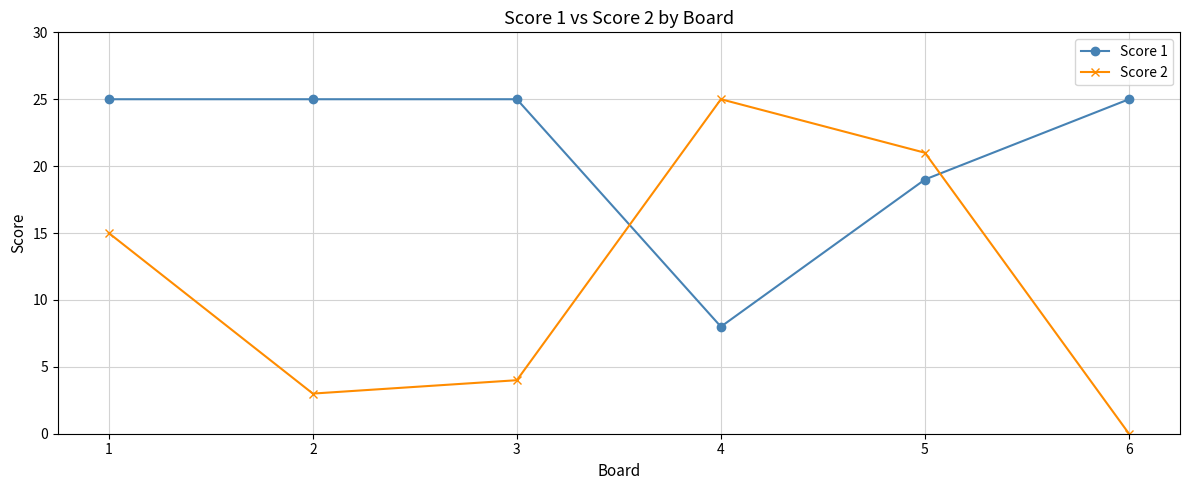

Reading right to left, transcribe all the data shown in this chart.

Score 1: 25	19	8	25	25	25
Score 2: 0	21	25	4	3	15